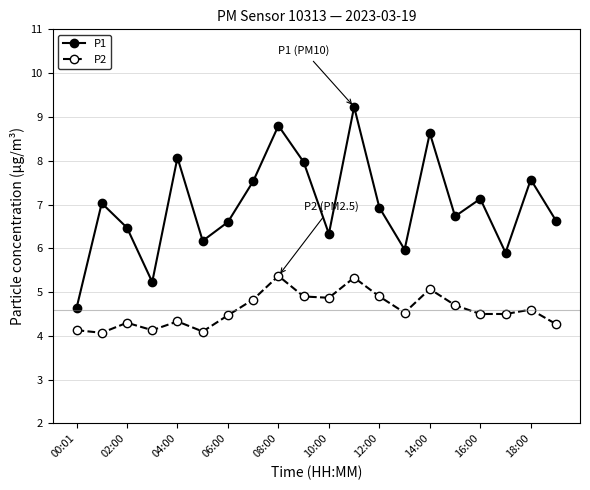

How many interior local peaks does the P1 series have?

7